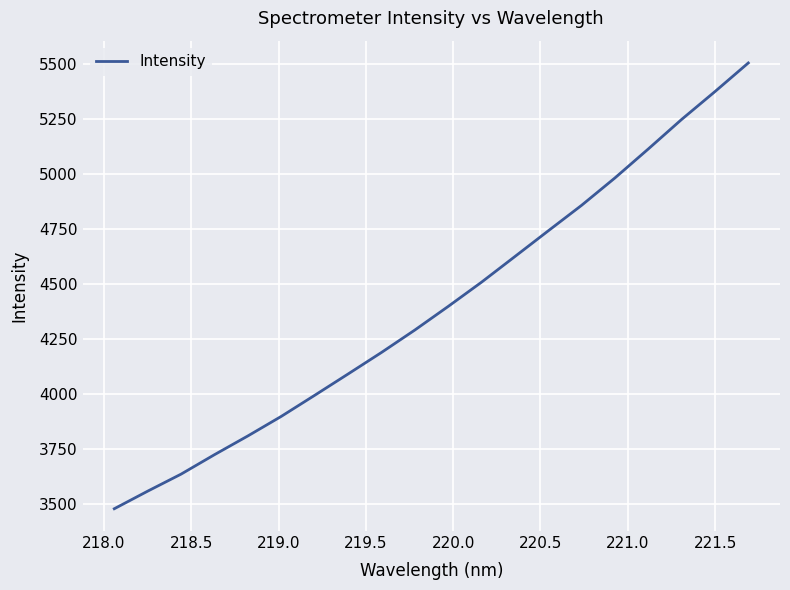

What is the minimum value shown in the chart?

3477.3